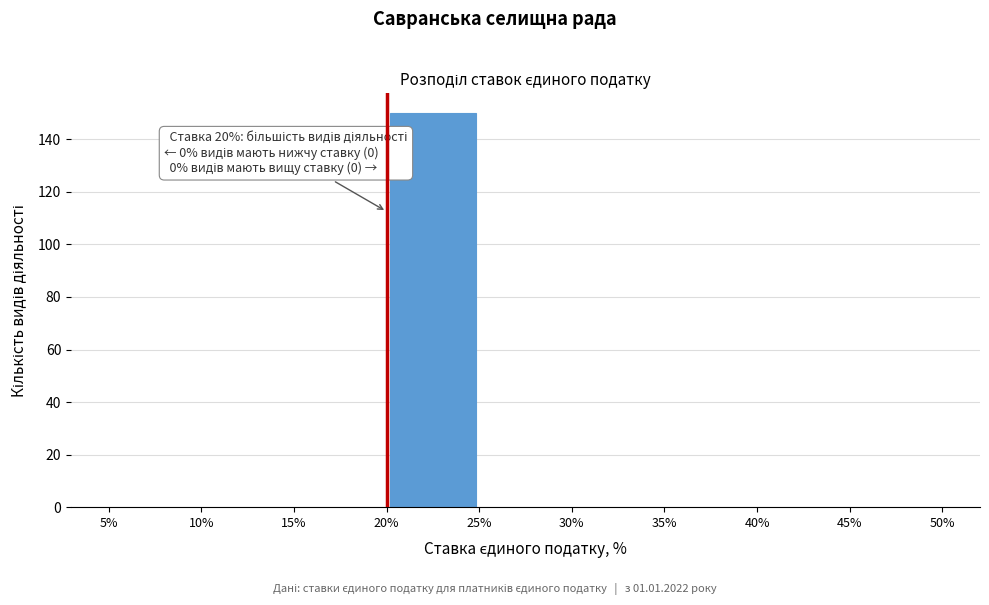

Over which range of the x-axis is the bar tallest?

20% to 25%